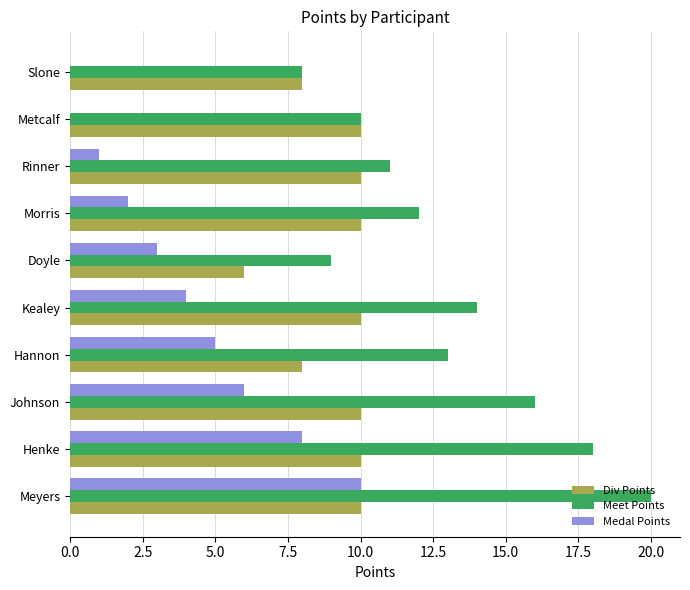

What is the sum of the Meet Points values at Meyers and Hannon?

33